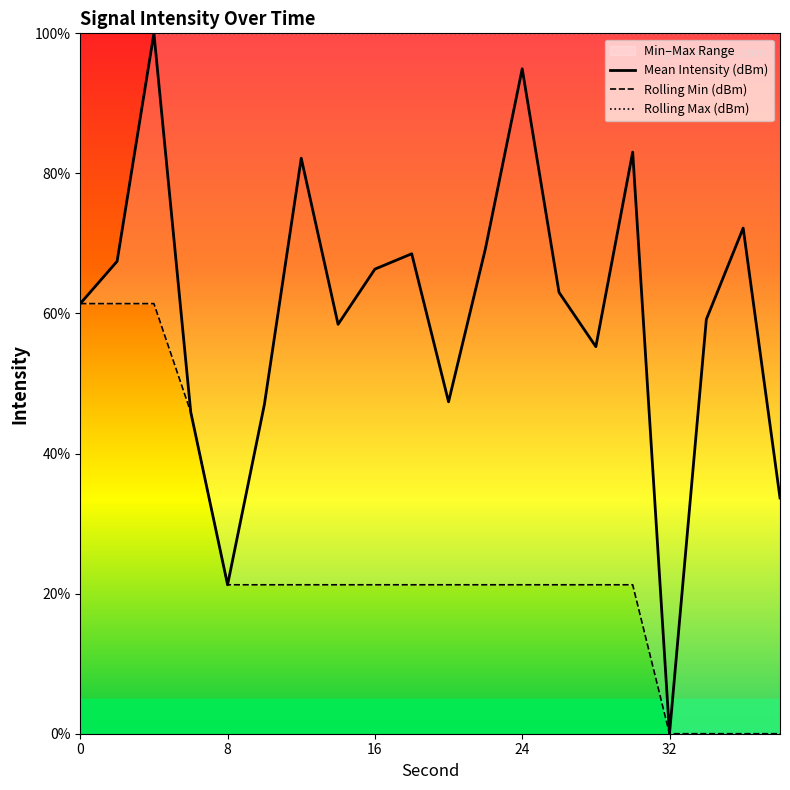

True or false: Rolling Min (dBm) has more than 0 points higher than both neighbors.

False